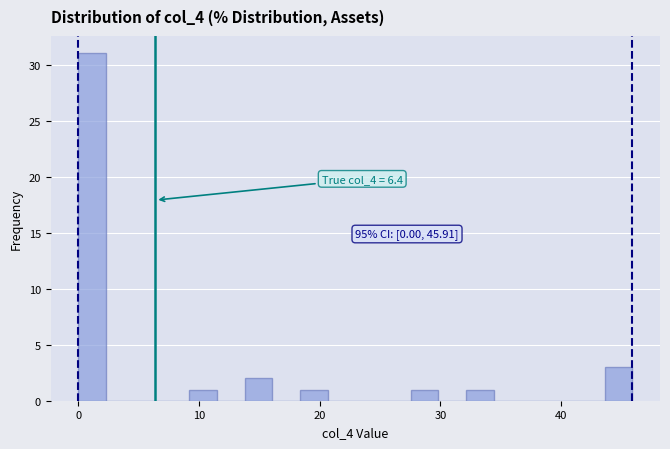

Read against the x-axis, roughly where is the centre of the tallest bar?

1